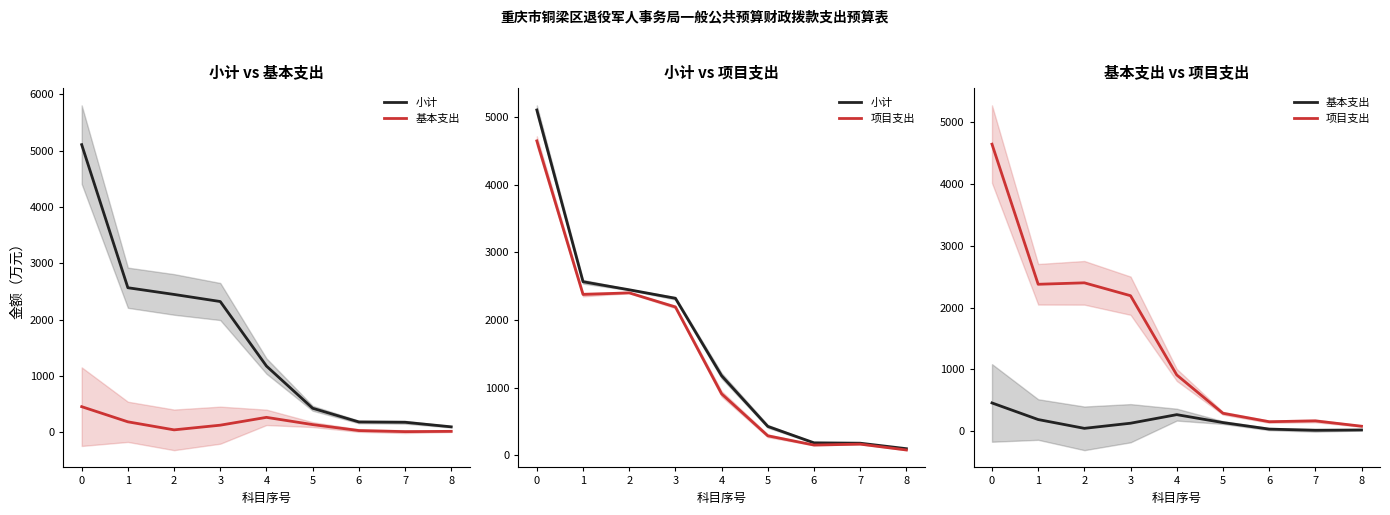

List the series in order of their peak value, highest first.

小计, 项目支出, 基本支出